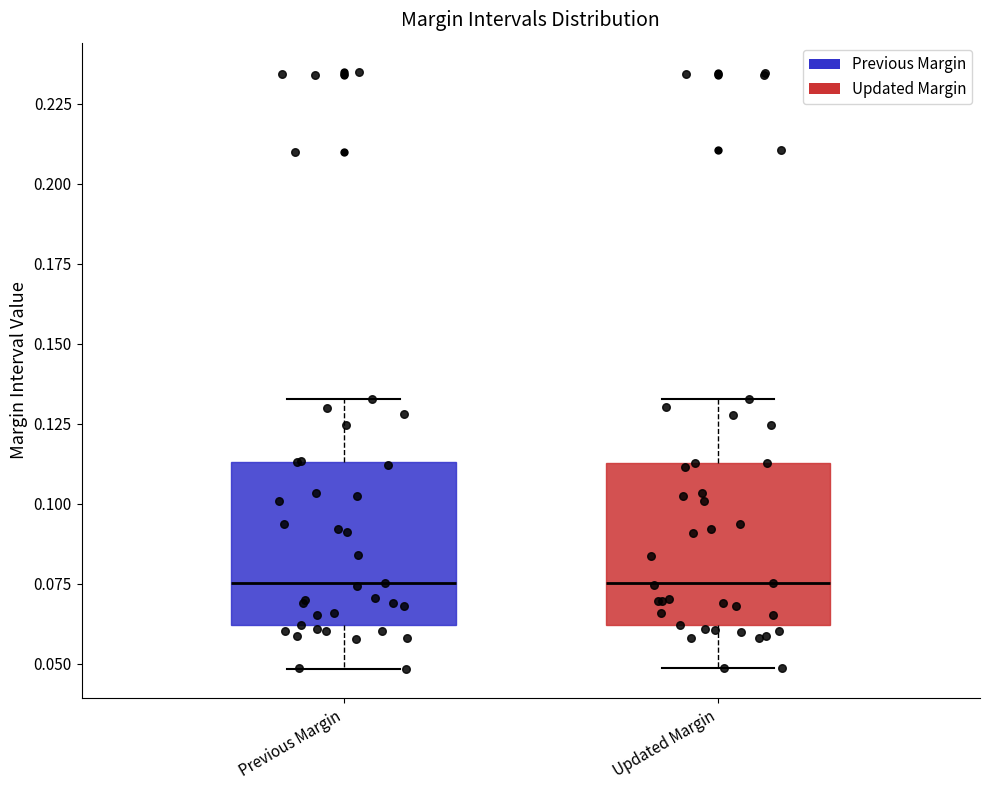

Where does the median line of the box for Previous Margin sit on the y-axis? The values are not printed on the chart, so give them approximately, as read against the axis.

0.075